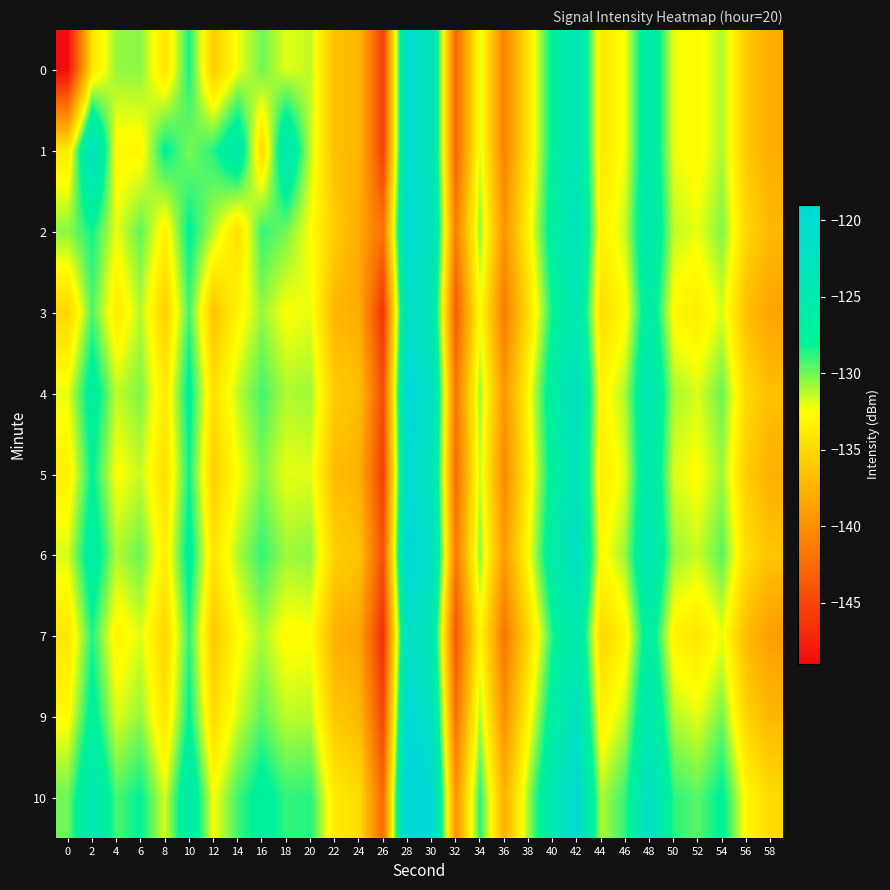

How many distinct data groups are displayed?

10